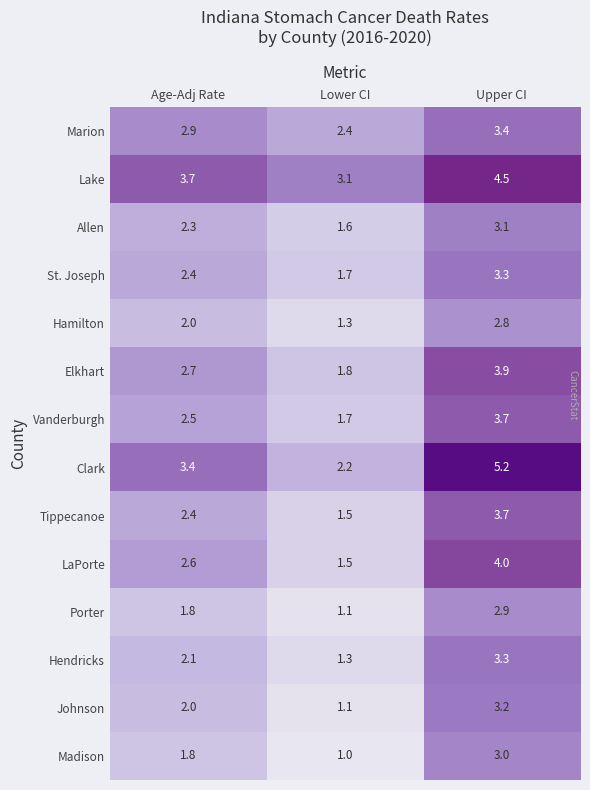

Which series changed the most between Age-Adj Rate and Upper CI?

Clark